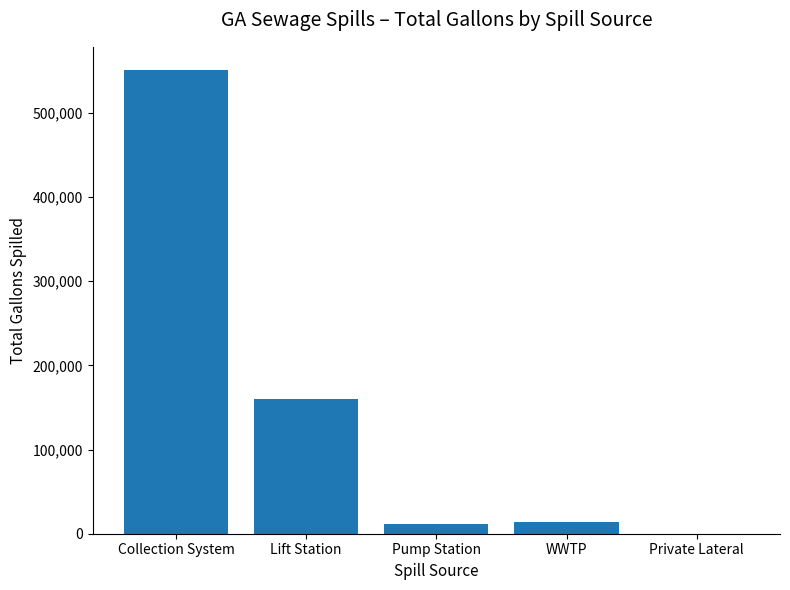

What is the sum of the values at Collection System and Lift Station?

711306